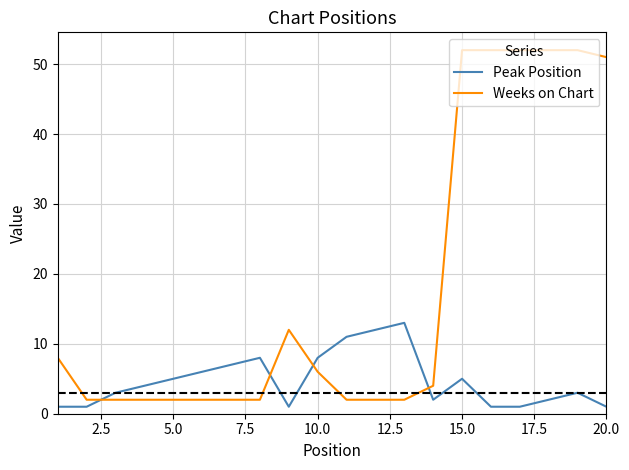

Which series has the largest total across all categories?

Weeks on Chart